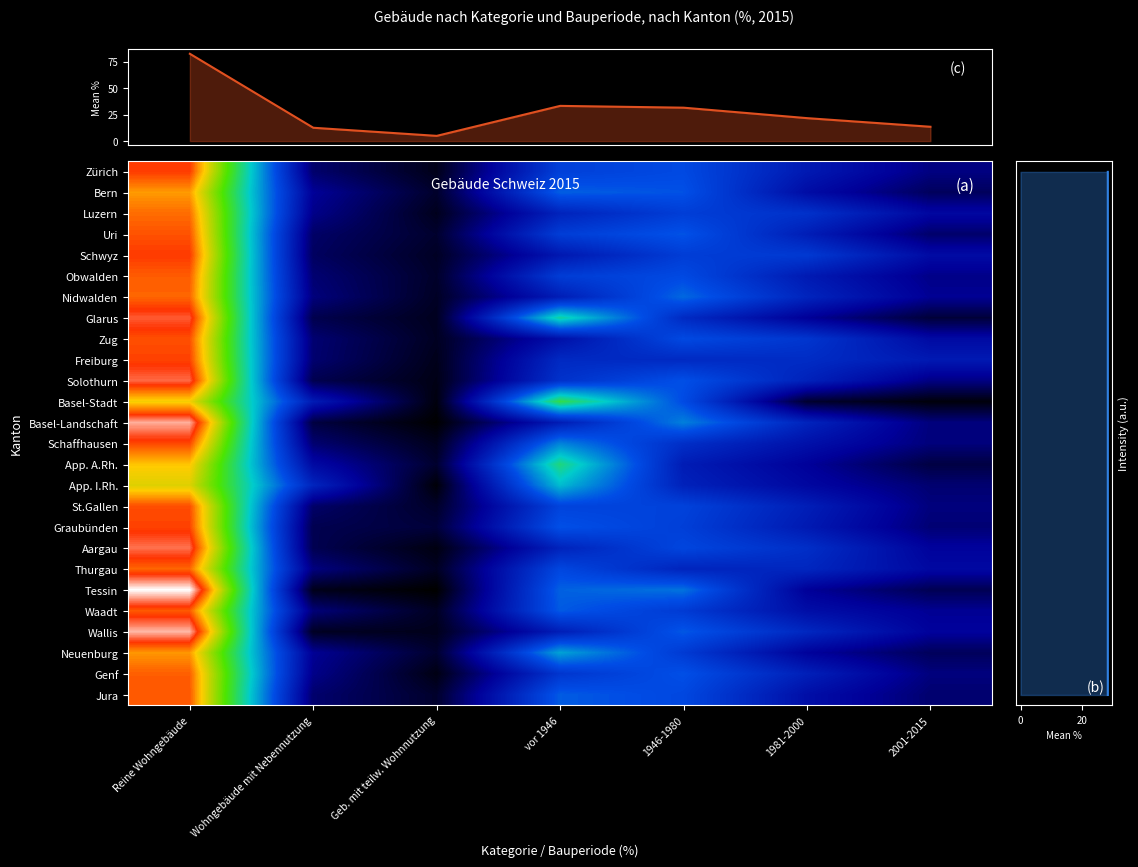

What is the difference between the highest and lowest values at 2001-2015?

18.8